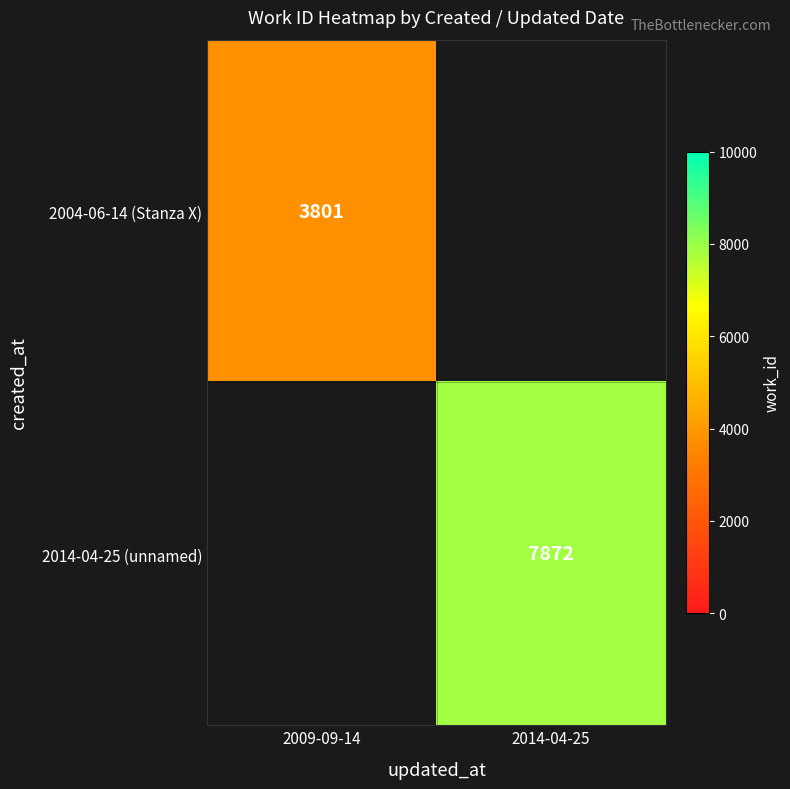

The 2004-06-14 (Stanza X) series shows 2222 at 2009-09-14. True or false?

False